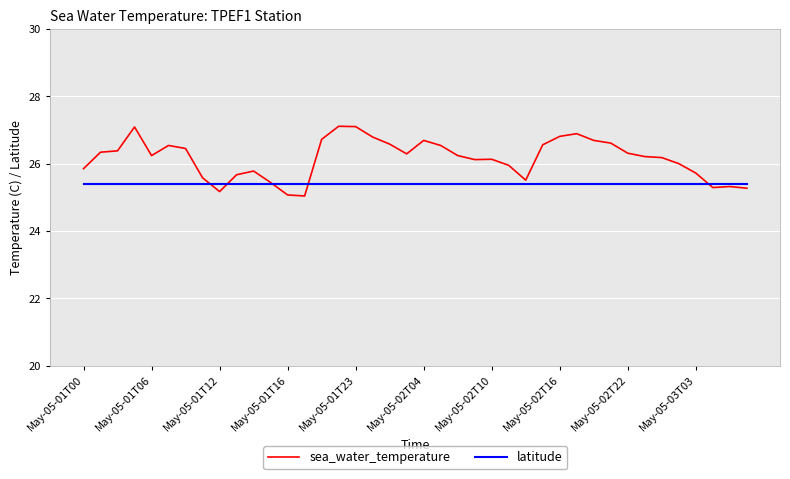

Rank the series by their maximum value, from lowest to highest.

latitude, sea_water_temperature